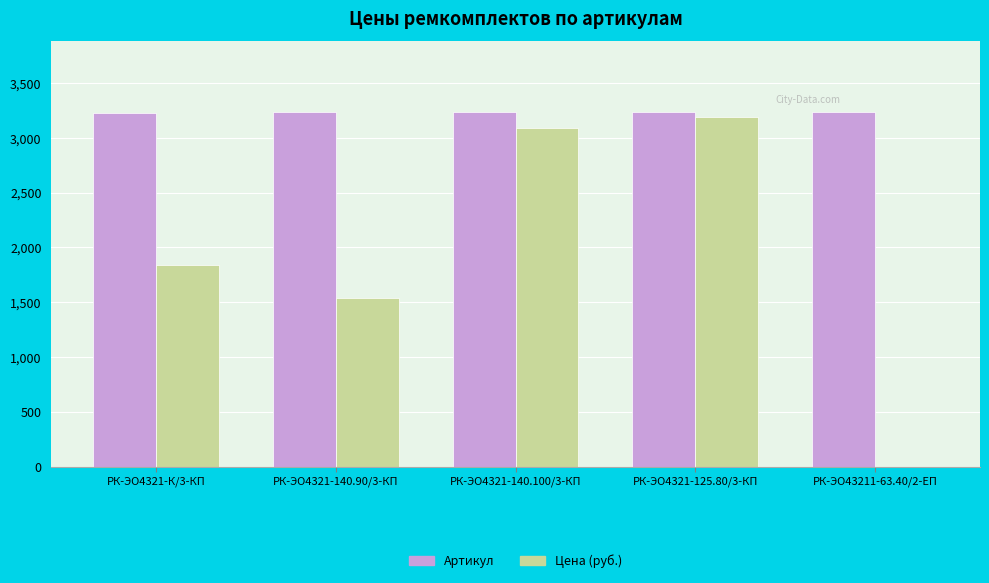

What is the sum of all Цена (руб.) values?

9655.9